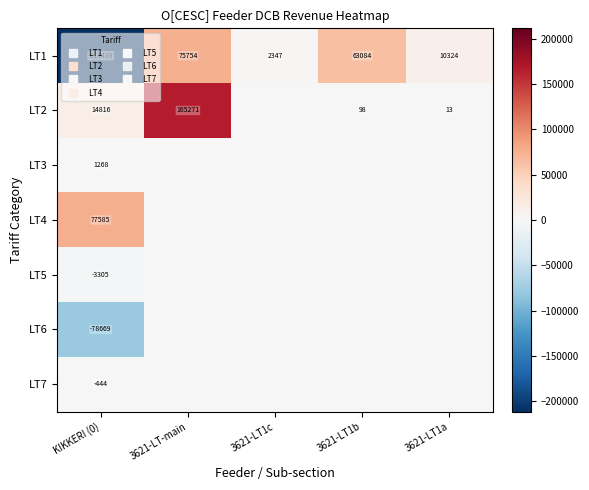

What is the smallest value displayed?

-211439.4